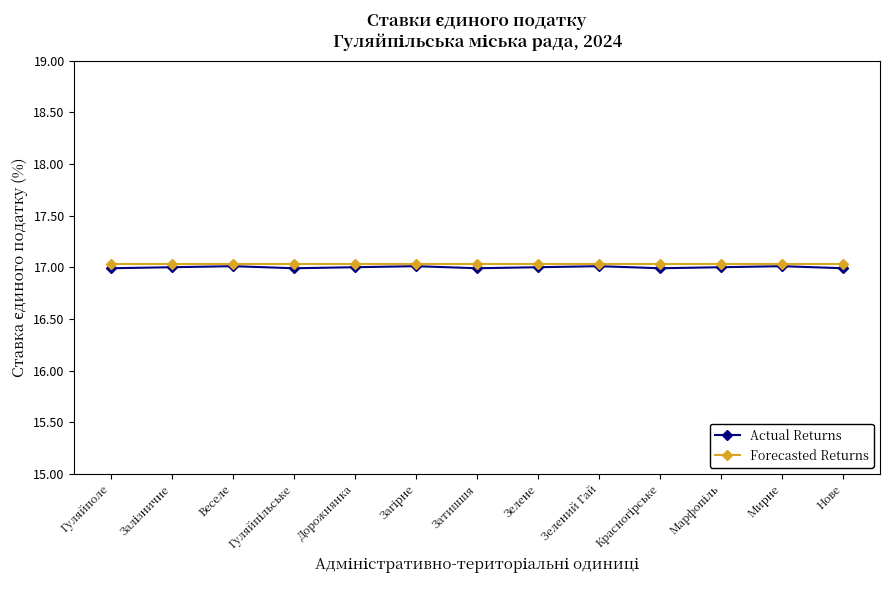

Reading right to left, what are all the values shown in this chart?

Actual Returns: 17.0	17.0	17.0	17.0	17.0	17.0	17.0	17.0	17.0	17.0	17.0	17.0	17.0
Forecasted Returns: 17.0	17.0	17.0	17.0	17.0	17.0	17.0	17.0	17.0	17.0	17.0	17.0	17.0